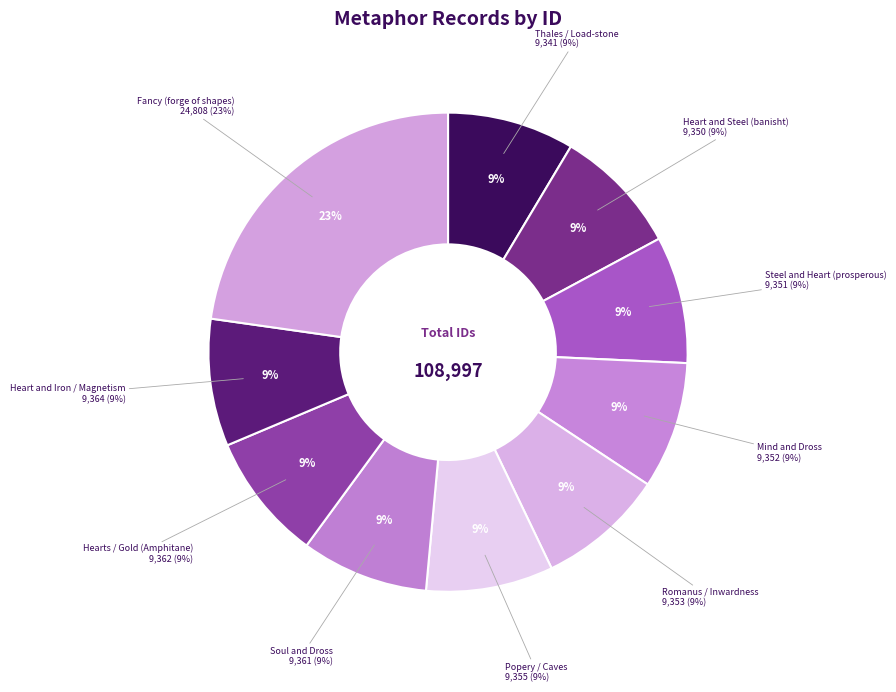

Is there a majority slice in this chart?

No